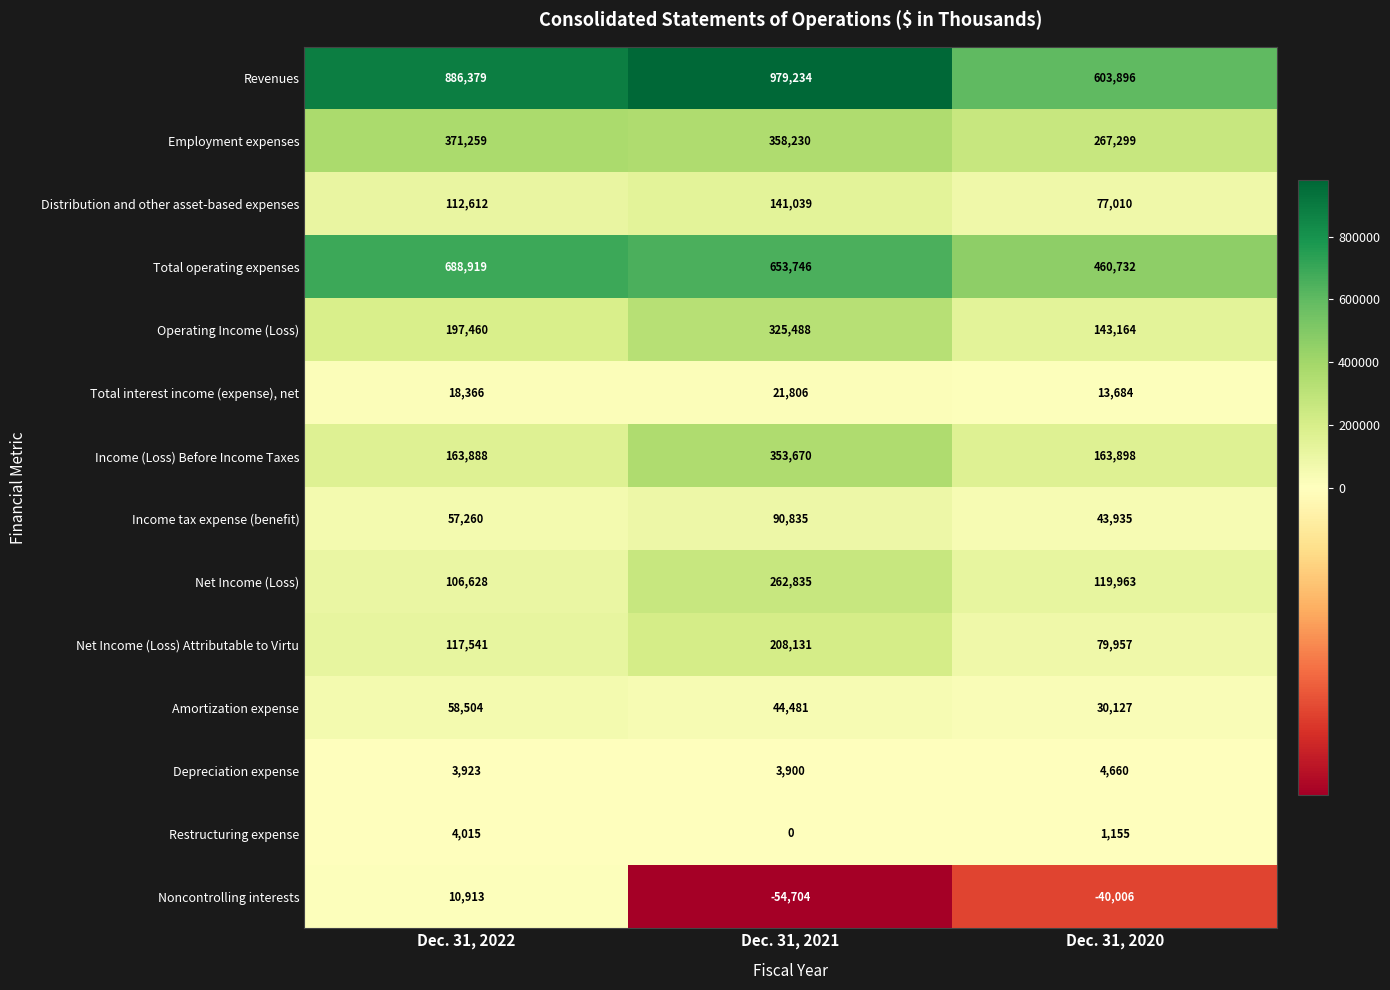

What is the difference between the second highest and minimum values in the Revenues series?

282483